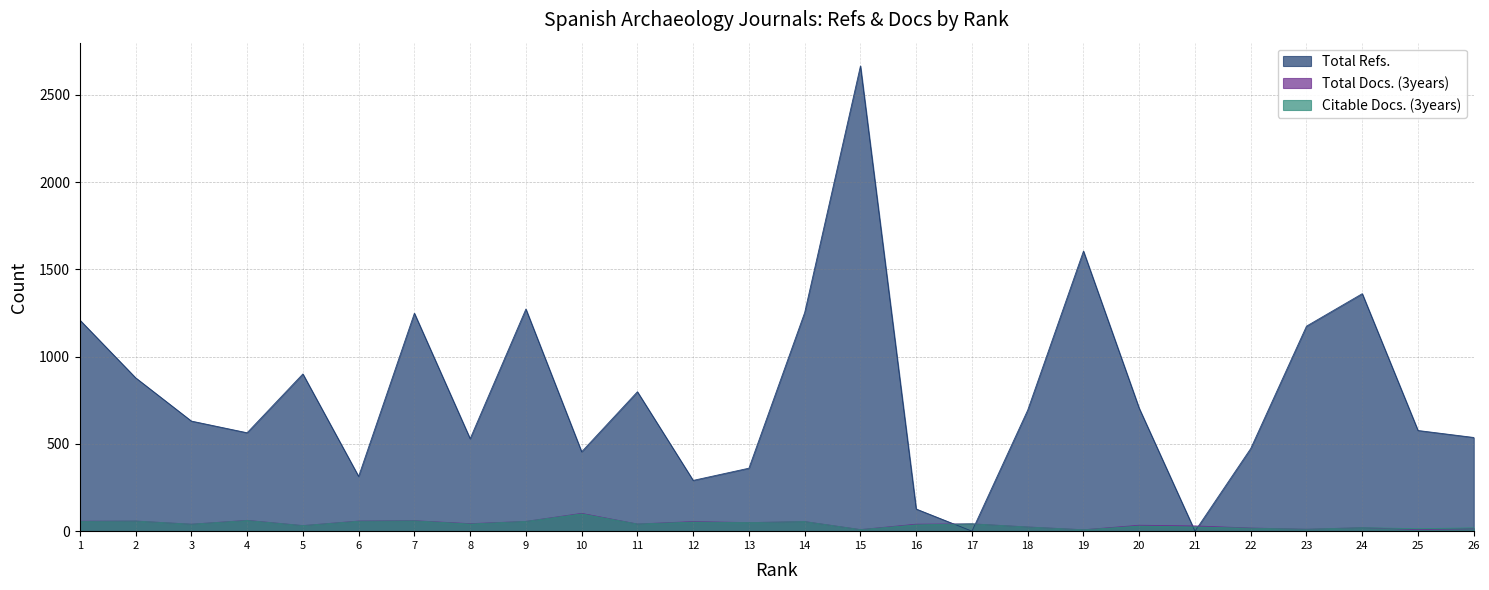

At how many categories does at least one series exceed 1497?

2